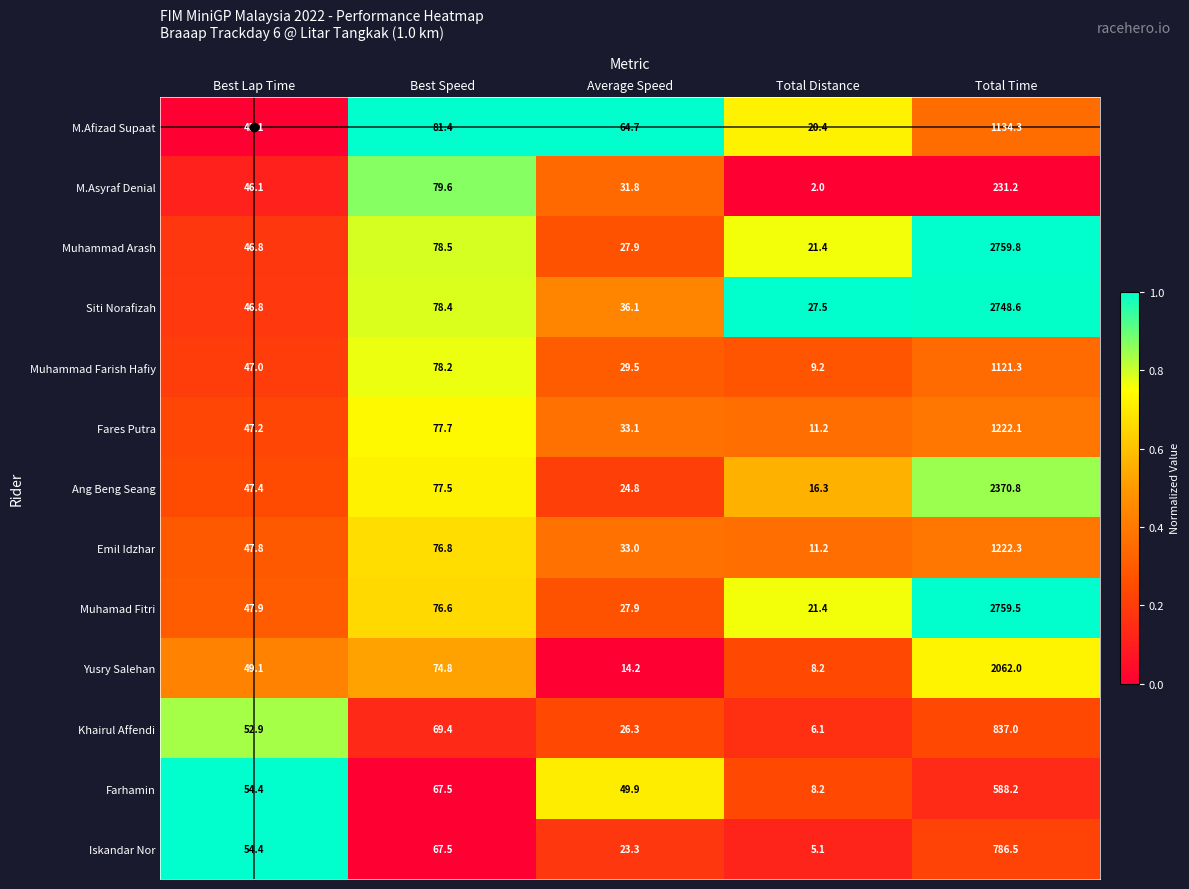

What is the difference between the highest and lowest values at Average Speed?

50.5